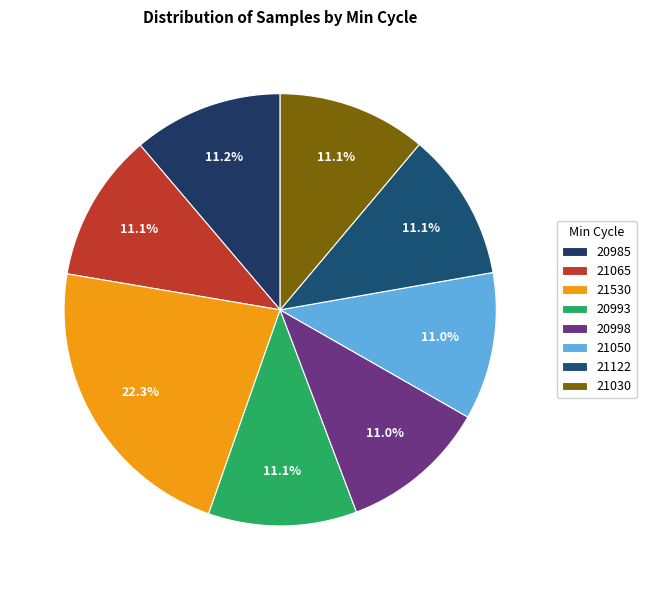

Which category has the biggest portion of the pie?

21530